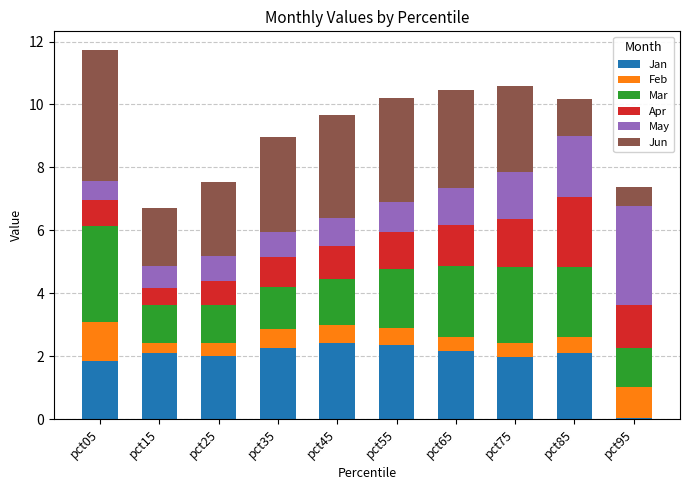

What is the total value across all series at pct35?

9.0